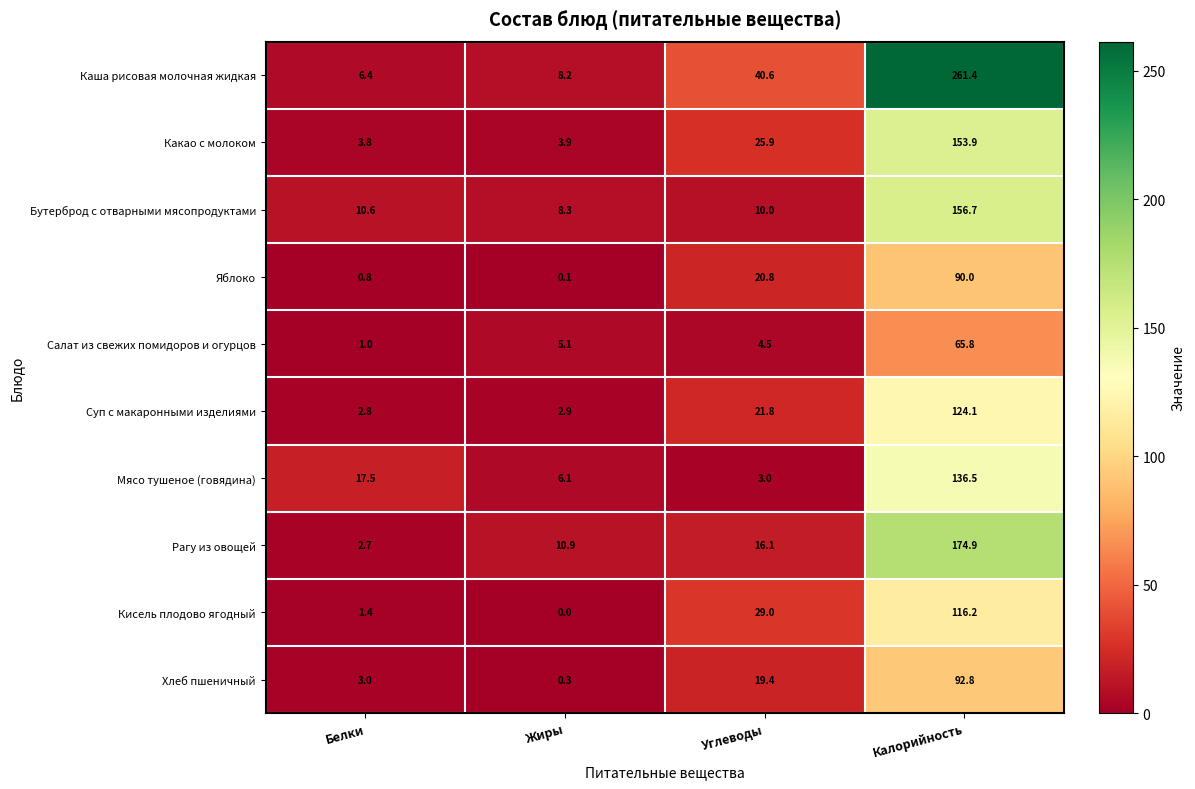

What is the difference between the maximum and second lowest values in the Какао с молоком series?

150.0